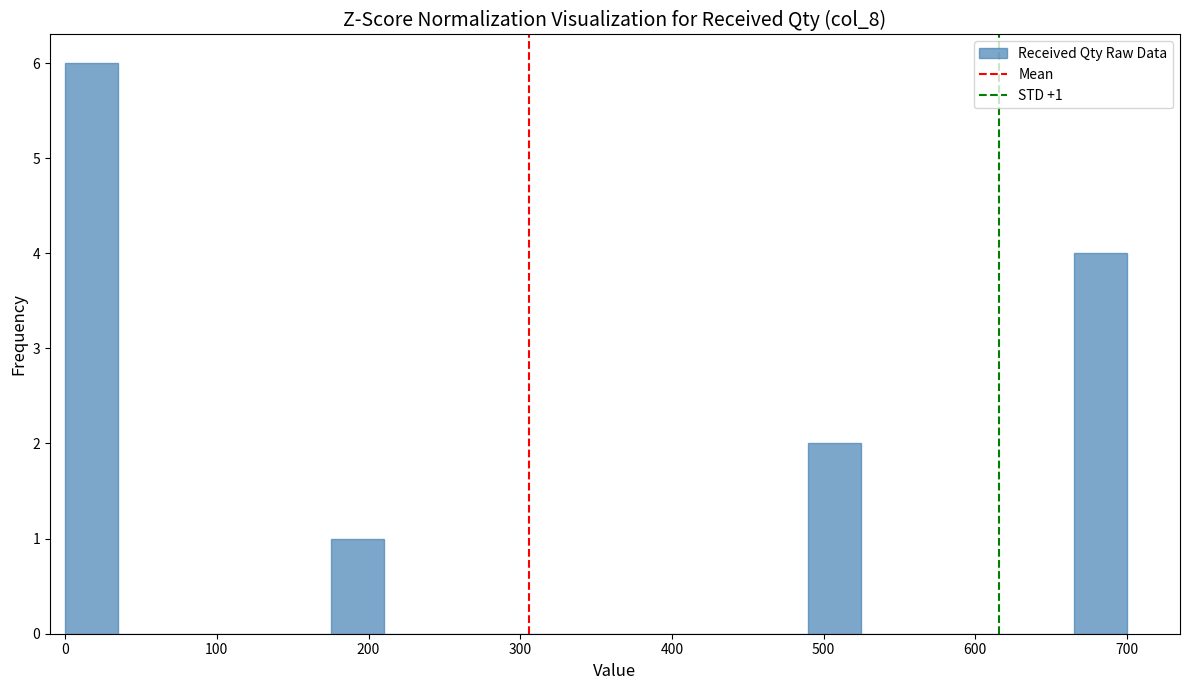

Around what value on the x-axis is the tallest bar? Give the approximate position of its centre, as read against the axis.

20